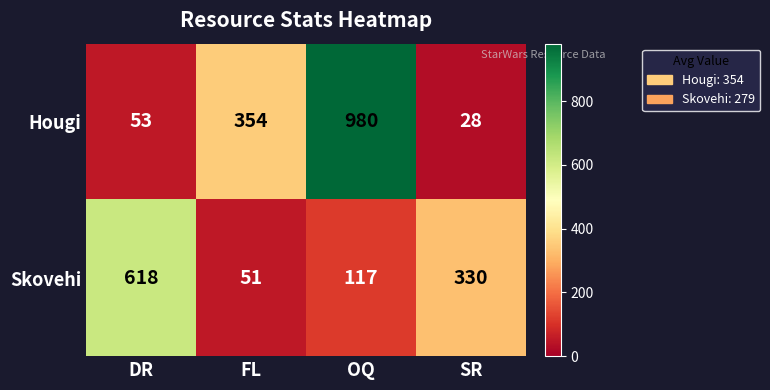

At which category does the chart reach its minimum across all series?

SR